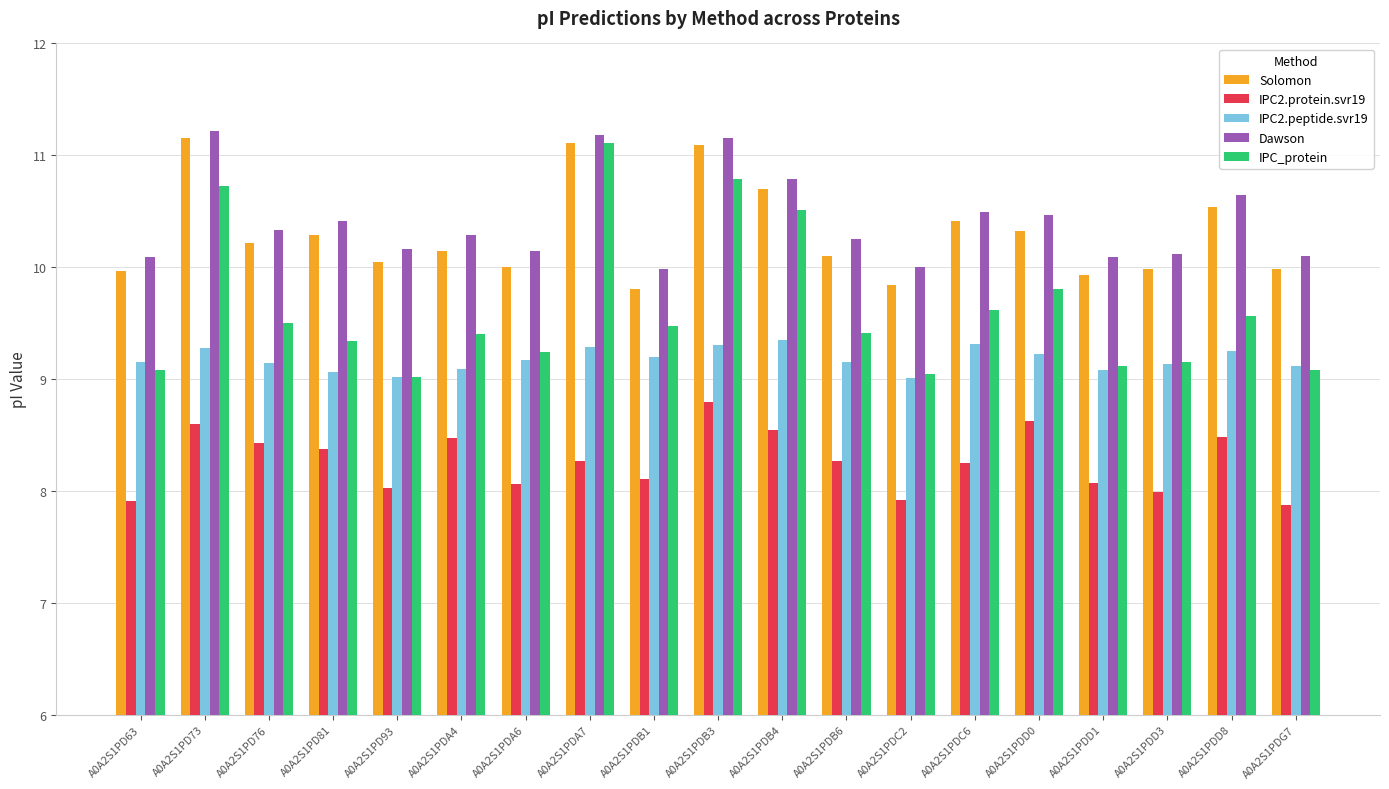

What is the difference between the highest and lowest values at A0A2S1PDD1?

2.0